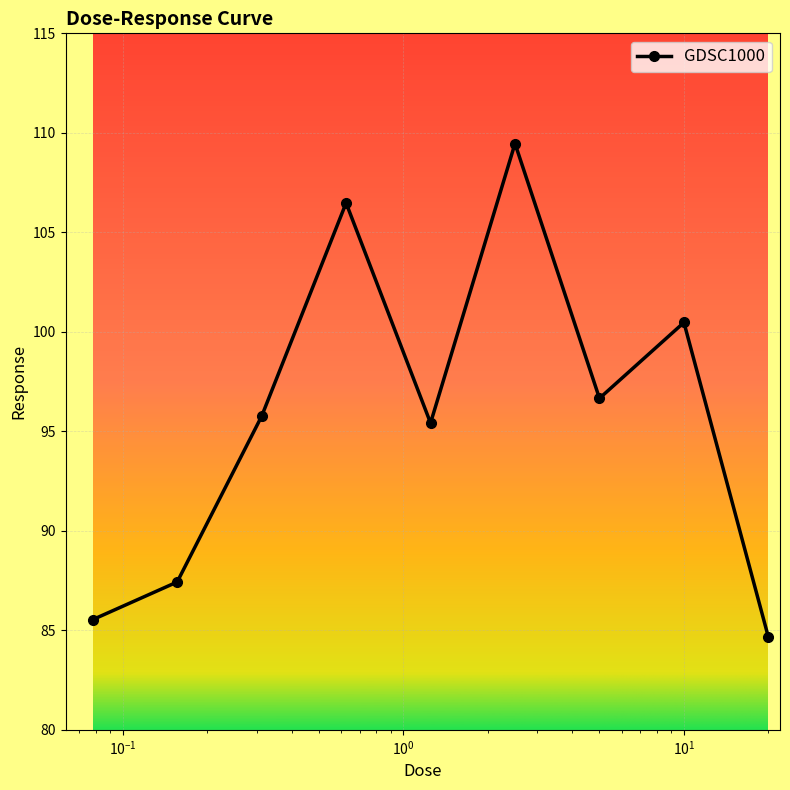

What is the value of the 4th point from the left?

106.5